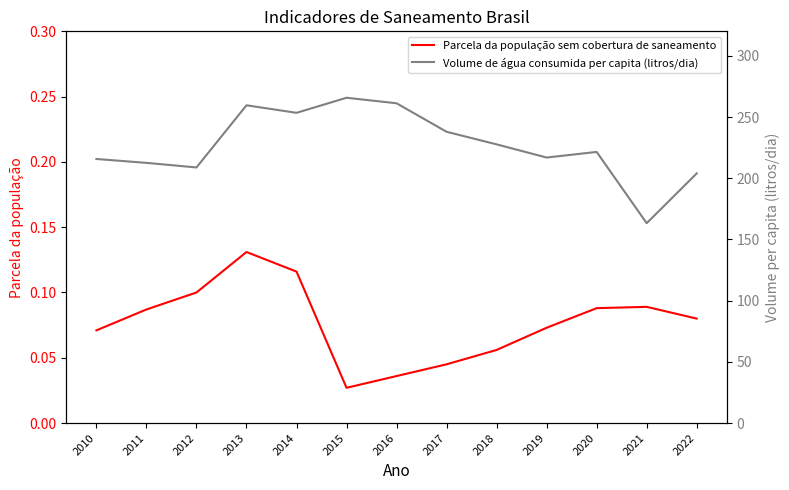

What is the maximum value shown in the chart?

265.7